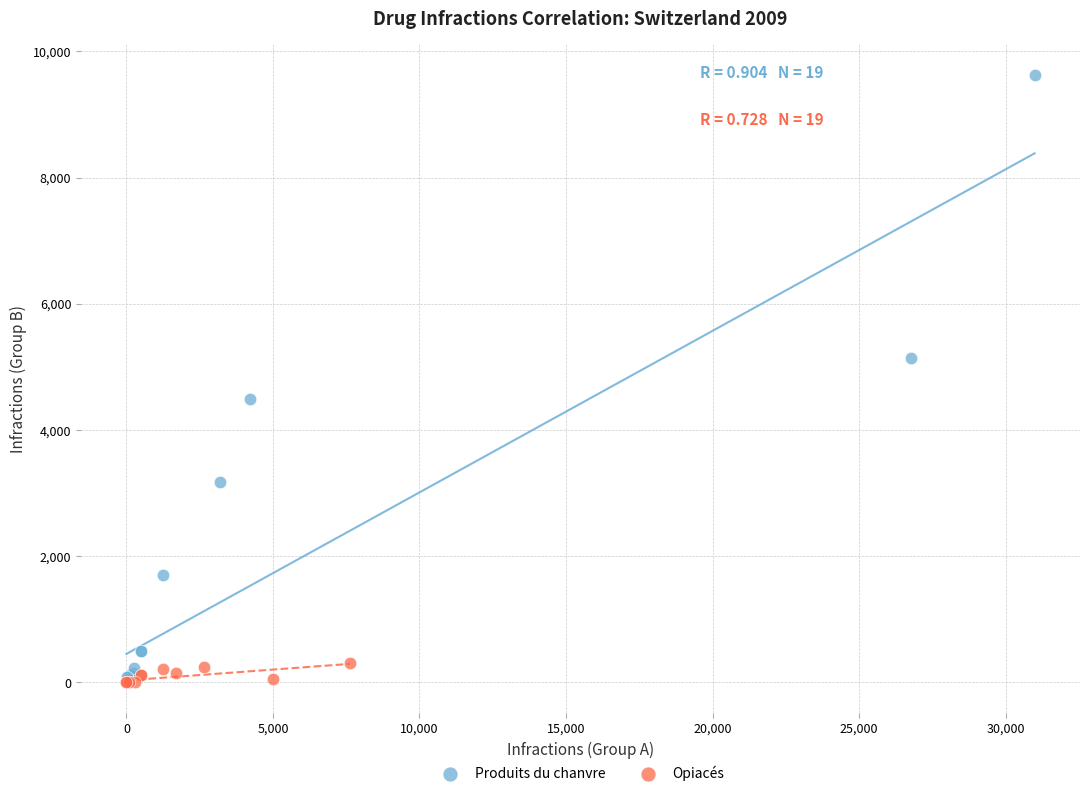

Which series has the largest Y range (max minus min)?

Produits du chanvre